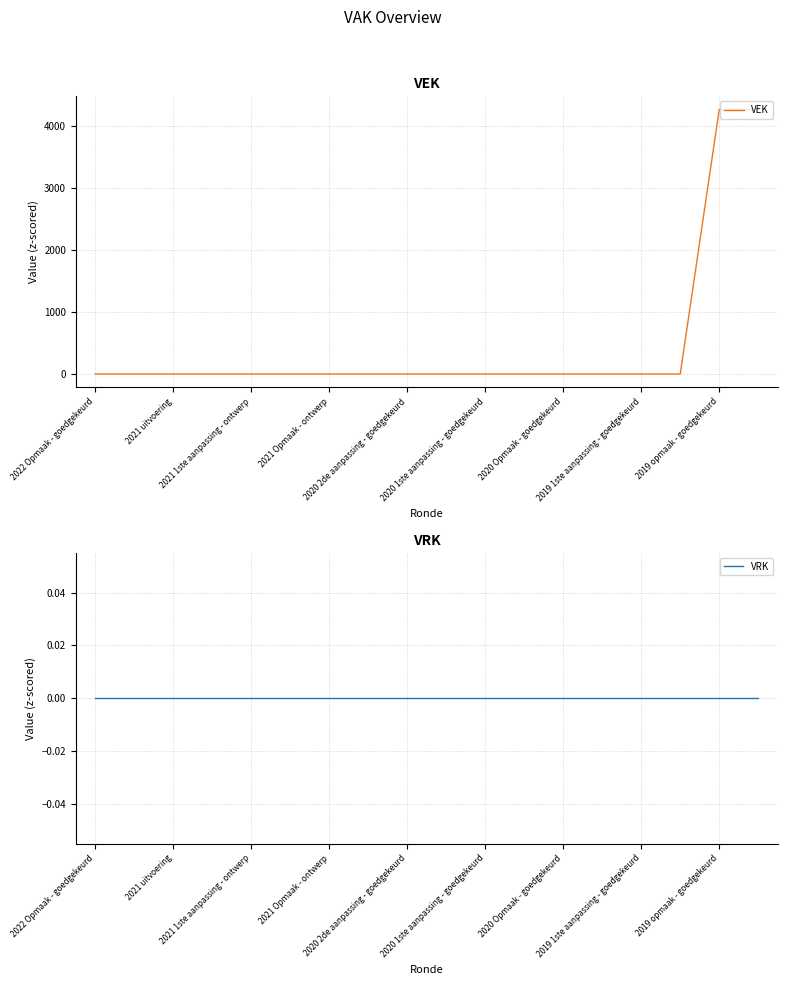

List the series in order of their overall mean, lowest first.

VRK, VEK